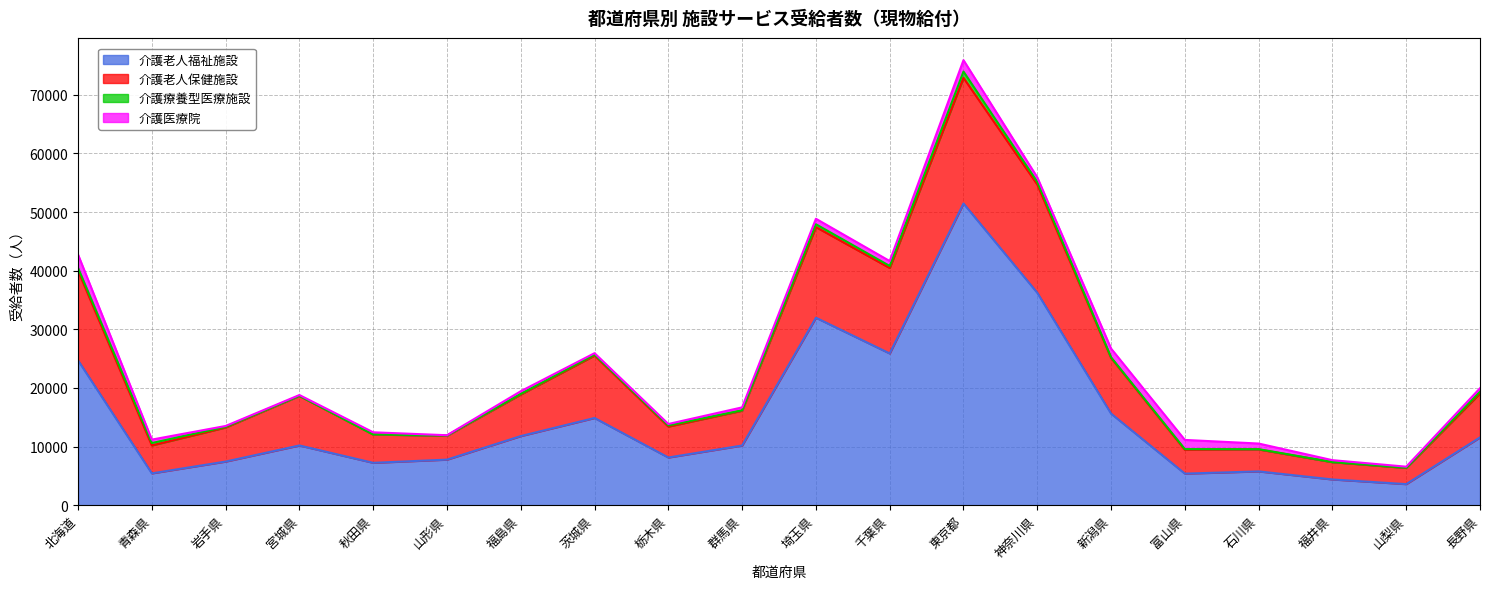

What is the spread (max minus min) of values at 山梨県?

2760